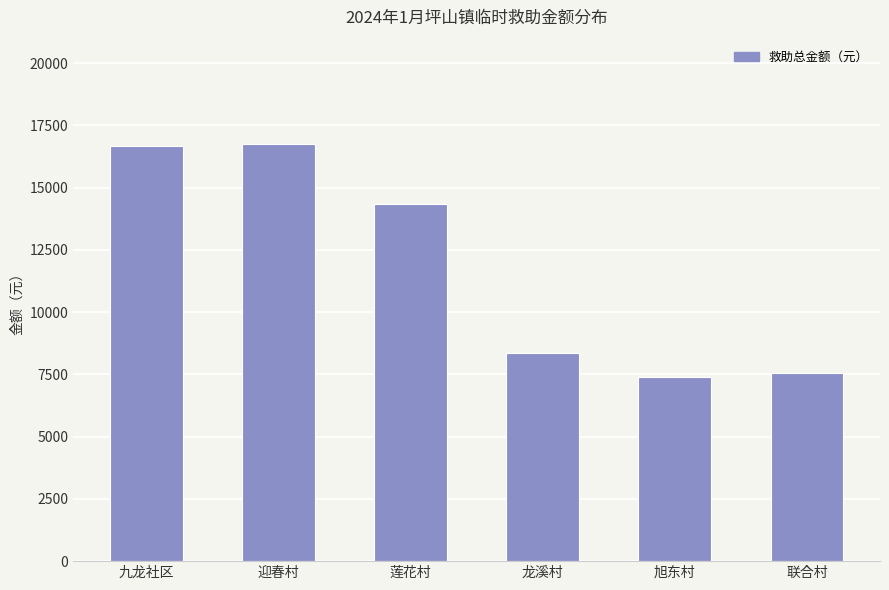

What is the change in value from 迎春村 to 莲花村?

-2429